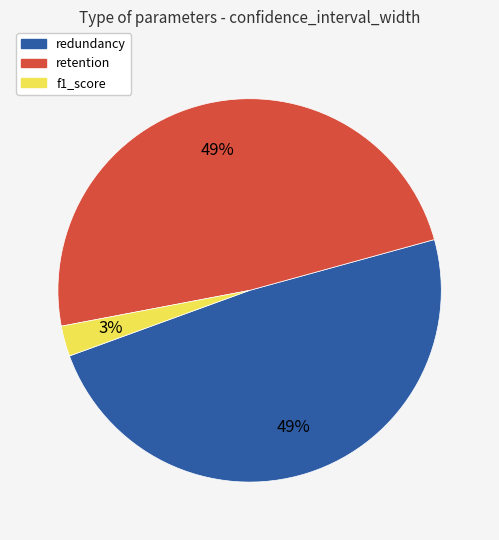

Count the number of slices in the pie.

3